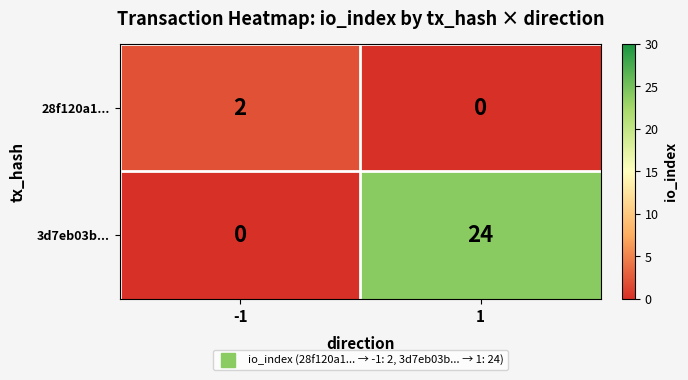

Which label corresponds to the largest value in the chart?

1